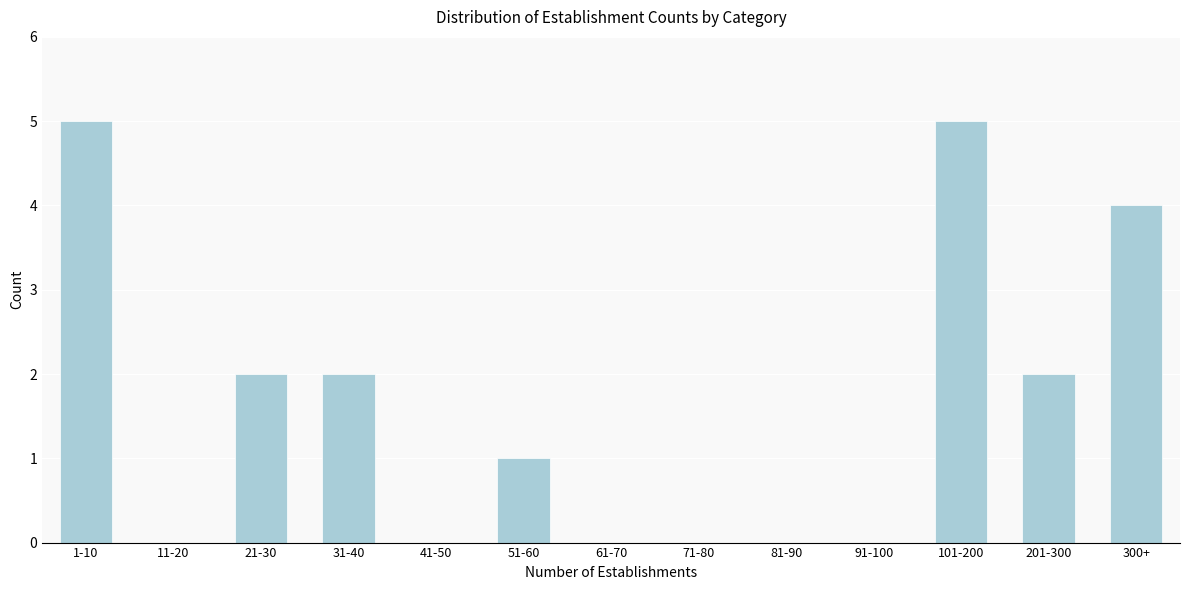

Reading left to right, list all the values displayed in this chart.

1-10=5	11-20=0	21-30=2	31-40=2	41-50=0	51-60=1	61-70=0	71-80=0	81-90=0	91-100=0	101-200=5	201-300=2	300+=4